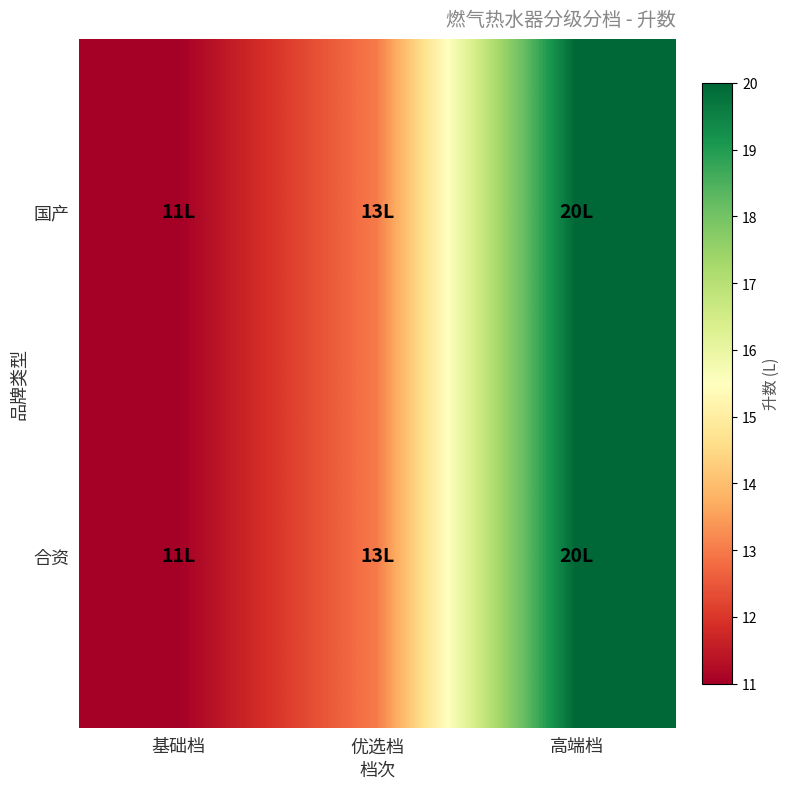

Which series changed the most between 优选档 and 高端档?

国产